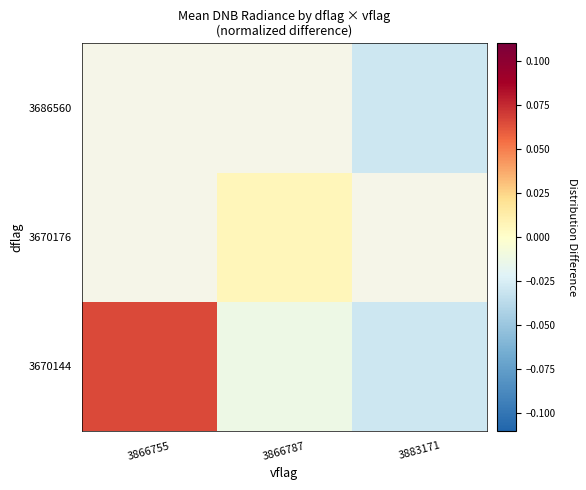

At which label does 3670176 first exceed 0?

3866787